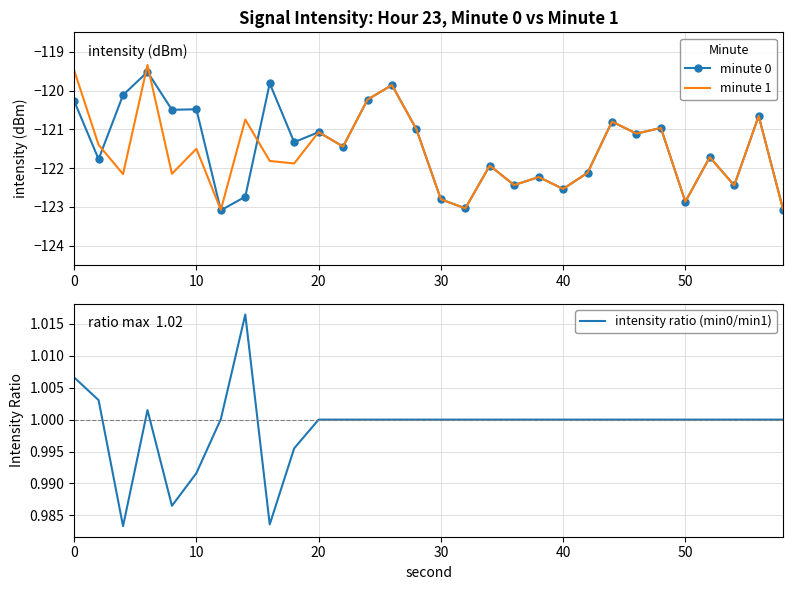

Reading left to right, what are all the values shown in this chart?

minute 0: -120.3	-121.8	-120.1	-119.5	-120.5	-120.5	-123.1	-122.7	-119.8	-121.3	-121.1	-121.4	-120.2	-119.9	-121.0	-122.8	-123.0	-121.9	-122.4	-122.2	-122.5	-122.1	-120.8	-121.1	-121.0	-122.9	-121.7	-122.4	-120.7	-123.1
minute 1: -119.5	-121.4	-122.2	-119.3	-122.1	-121.5	-123.1	-120.7	-121.8	-121.9	-121.1	-121.4	-120.2	-119.9	-121.0	-122.8	-123.0	-121.9	-122.4	-122.2	-122.5	-122.1	-120.8	-121.1	-121.0	-122.9	-121.7	-122.4	-120.7	-123.1
intensity ratio (min0/min1): 1.0	1.0	1.0	1.0	1.0	1.0	1.0	1.0	1.0	1.0	1.0	1.0	1.0	1.0	1.0	1.0	1.0	1.0	1.0	1.0	1.0	1.0	1.0	1.0	1.0	1.0	1.0	1.0	1.0	1.0